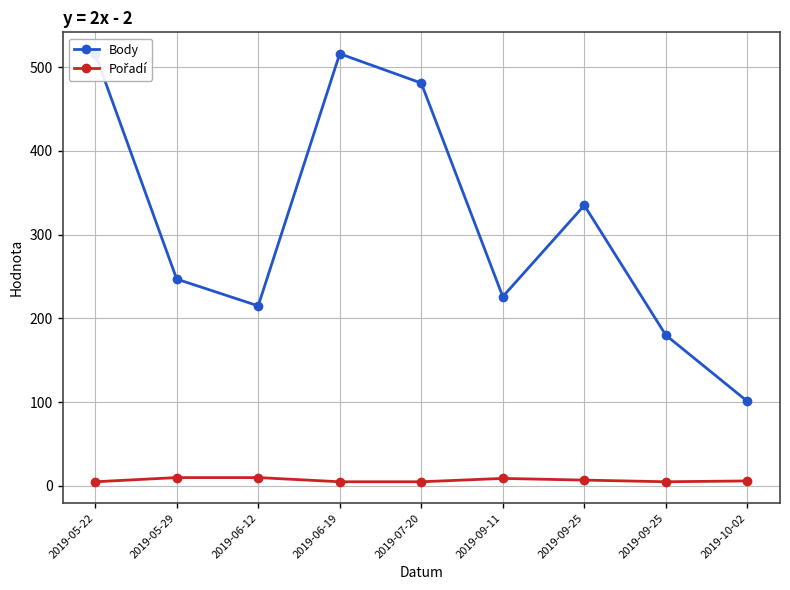

What is the value of the Body point at the 6th from the left?

226